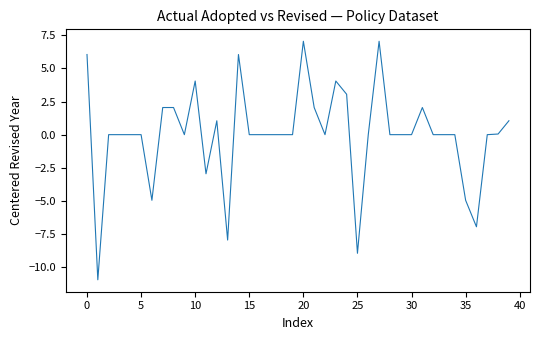

What is the minimum value shown in the chart?

-11.0